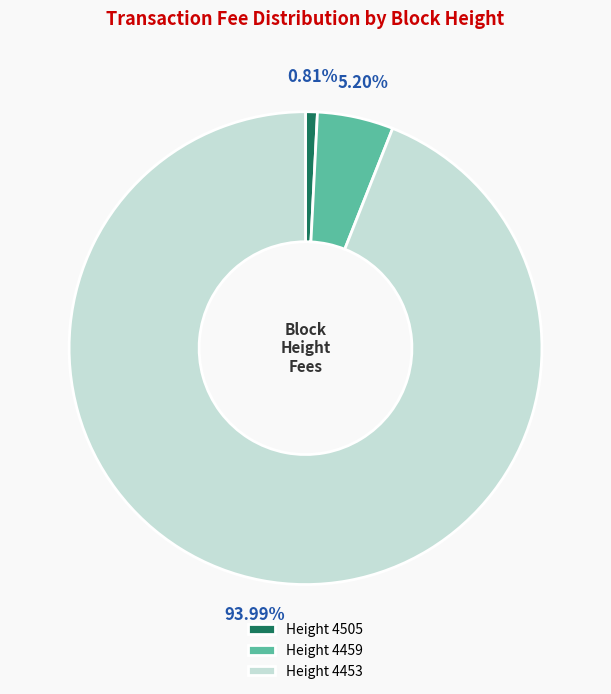

Rank the categories by value from highest to lowest.

Height 4453, Height 4459, Height 4505